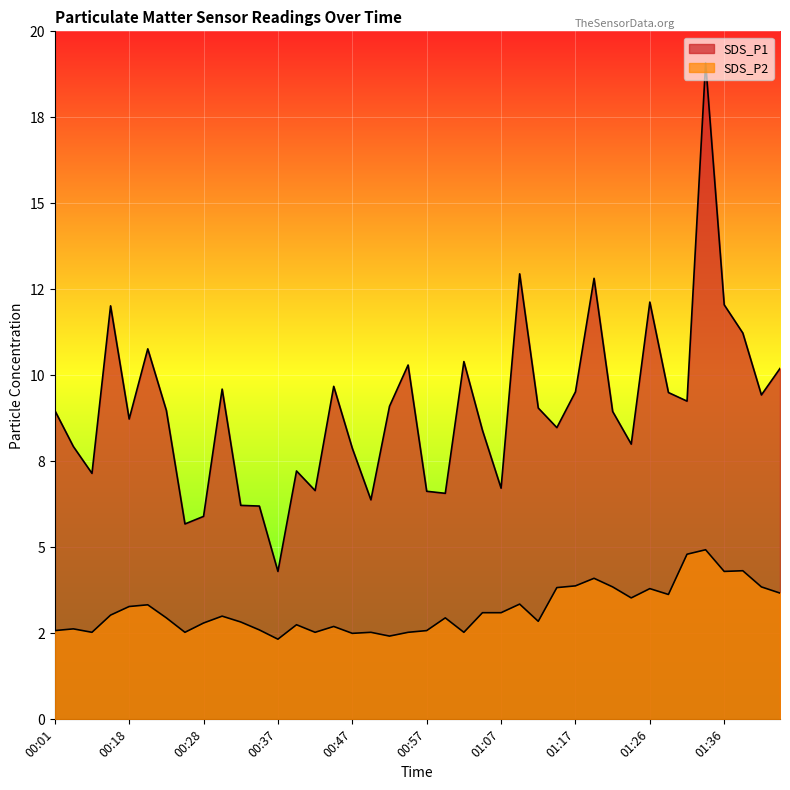

Is the value of SDS_P1 at 00:47 greater than the value of SDS_P2 at 00:28?

Yes